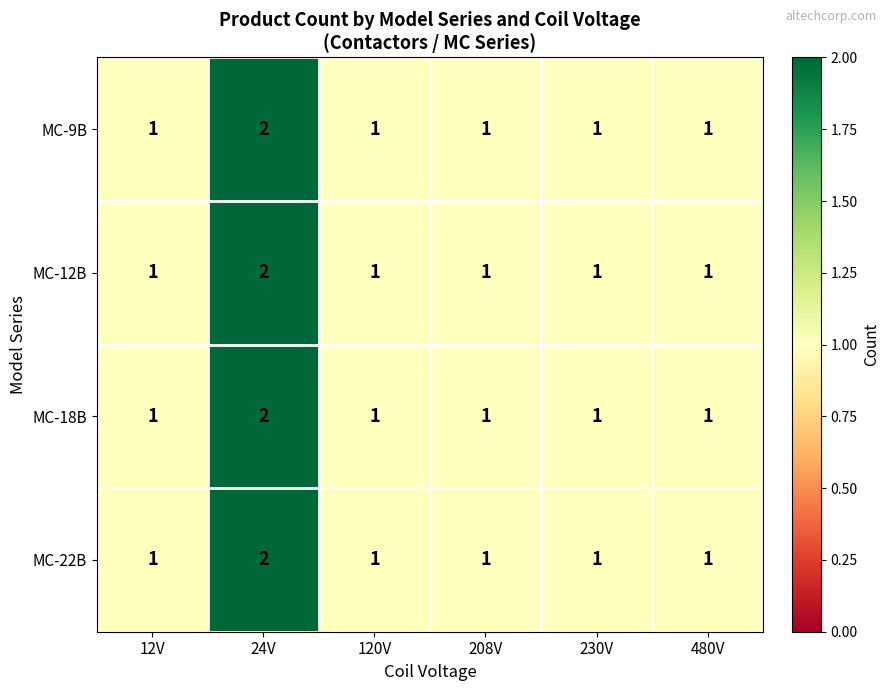

How many MC-18B values are between 1 and 2?

6